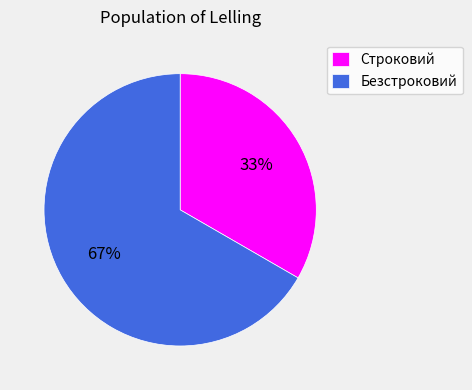

To the nearest percent, what is the average slice percentage?

50%